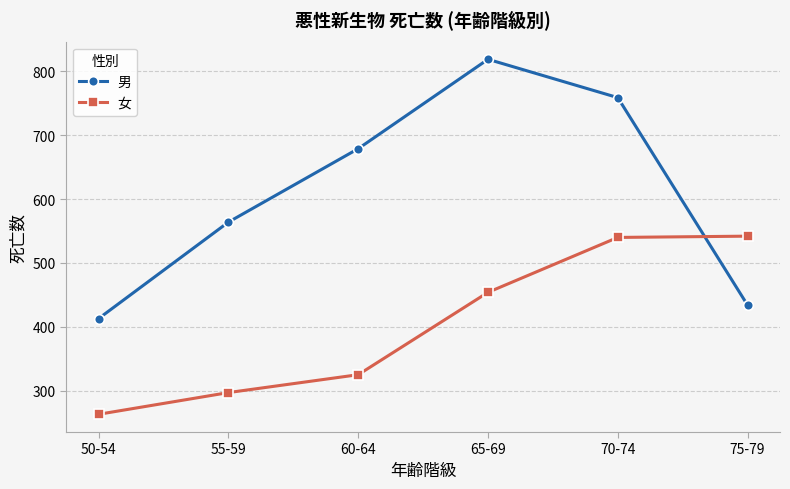

Is the value of 男 at 55-59 greater than the value of 女 at 60-64?

Yes